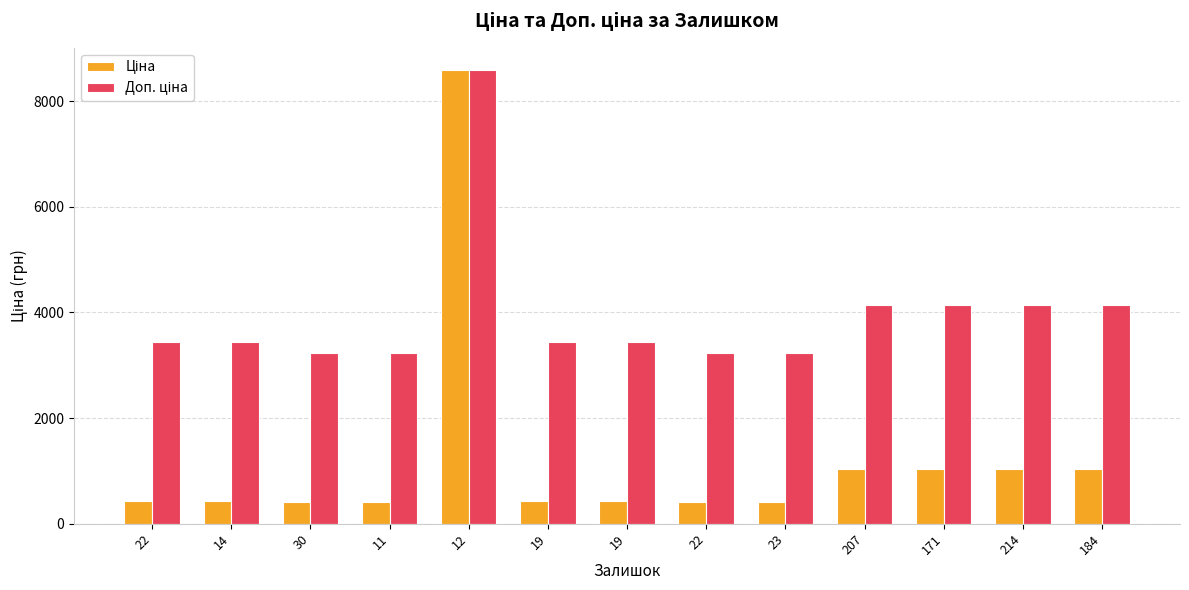

Count the number of data series in this chart.

2